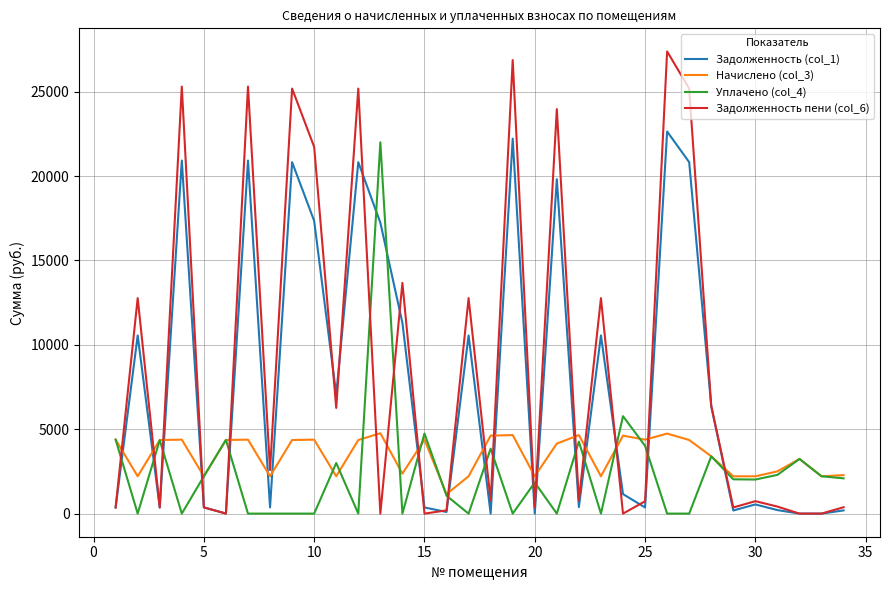

After their last crossing, which series has the higher values: Задолженность пени (col_6) or Уплачено (col_4)?

Уплачено (col_4)